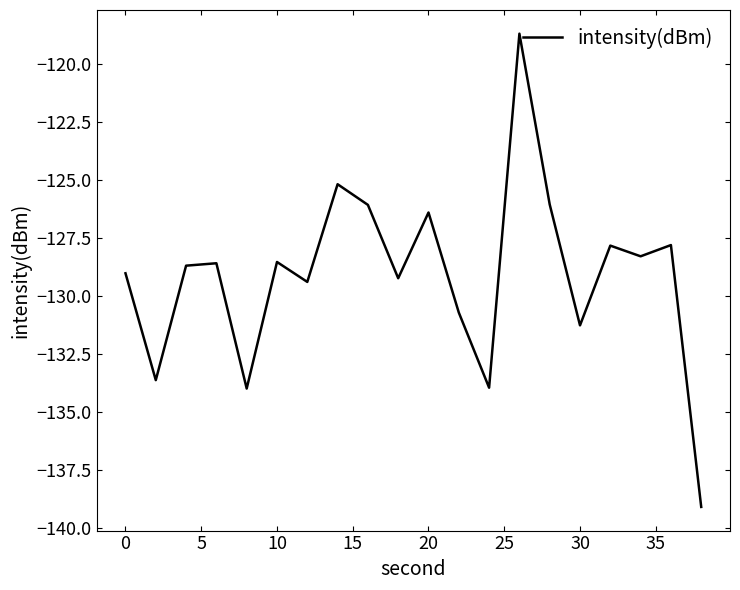

What is the maximum value shown in the chart?

-118.7